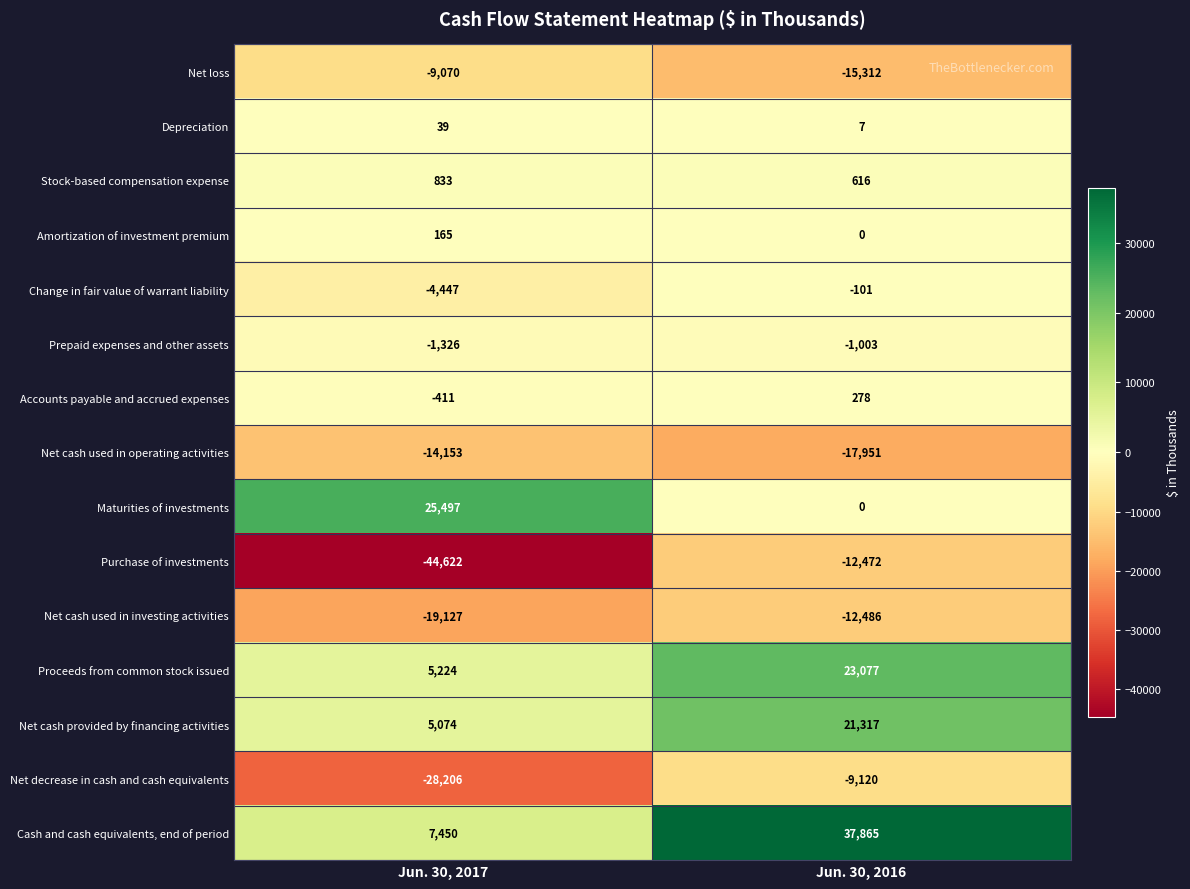

How many categories are shown in the chart?

2